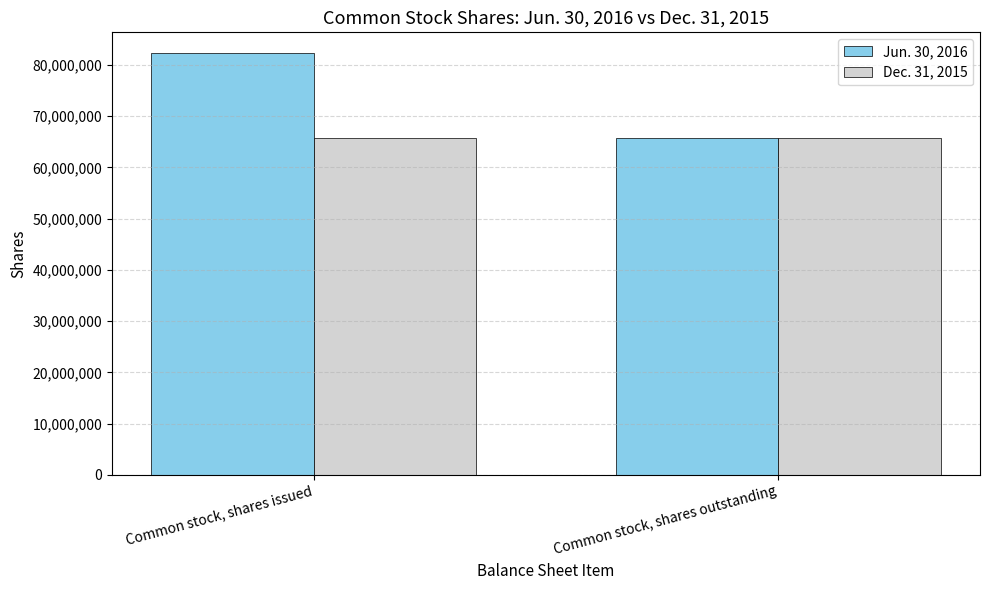

What is the total value across all series at Common stock, shares outstanding?

131494200